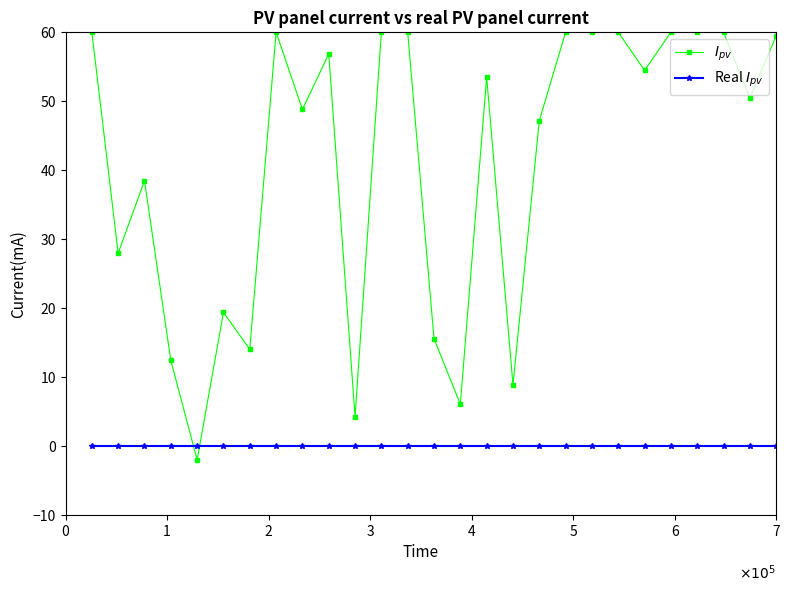

At how many categories does at least one series exceed 3?

26